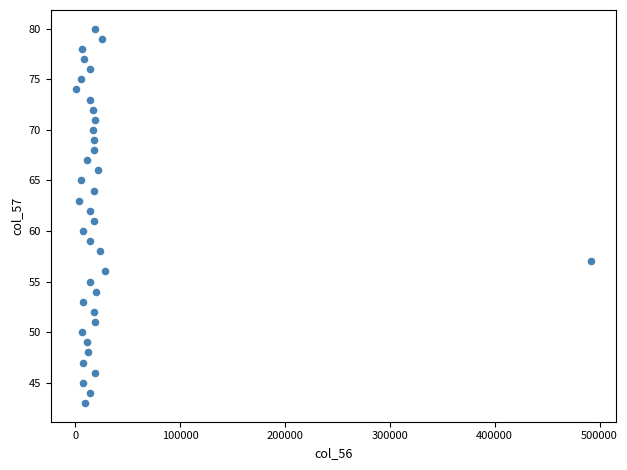

What is the range of X values (max minus min)?

490428